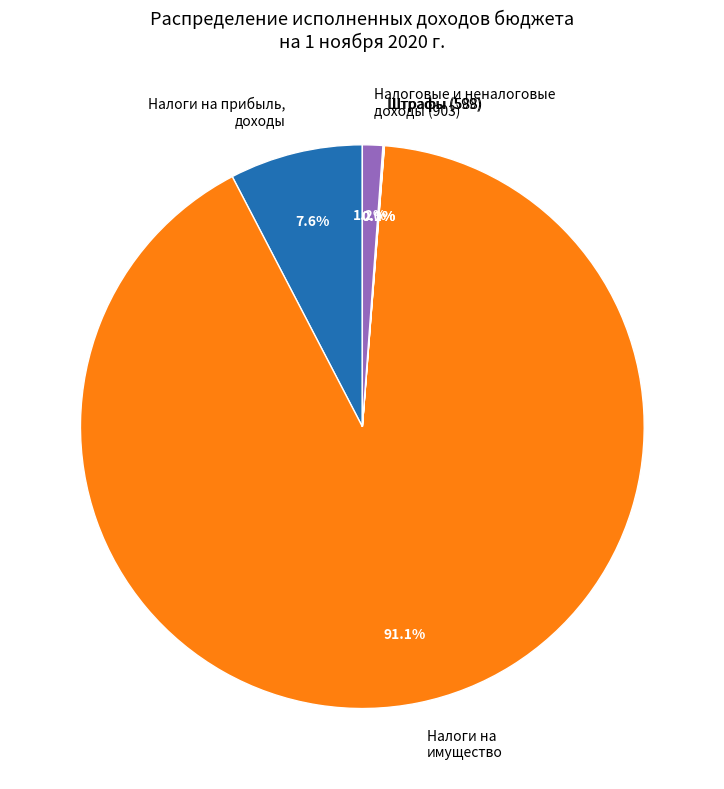

Which slice is the largest?

Налоги на имущество